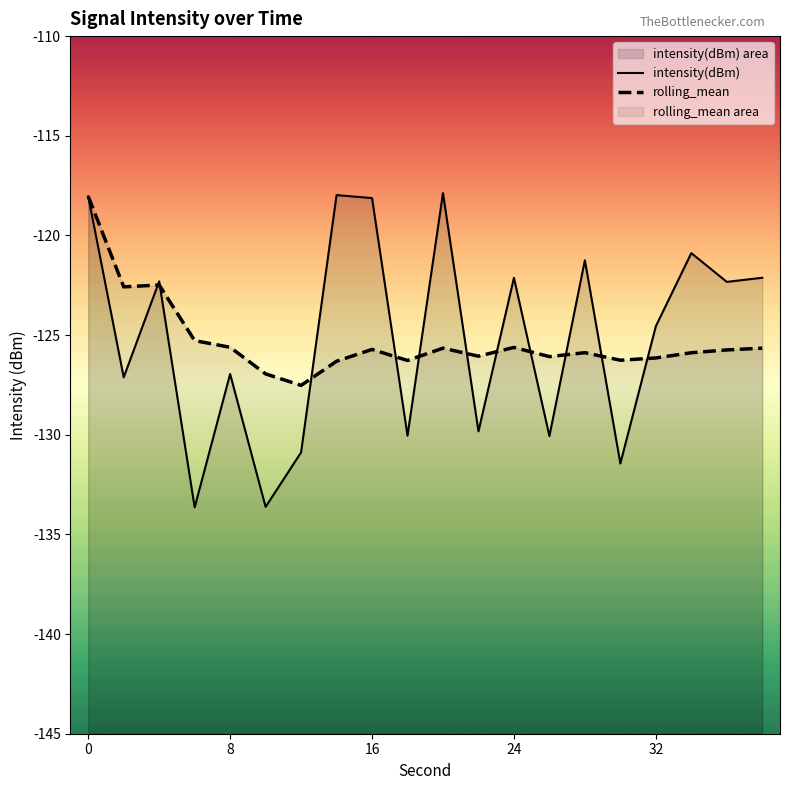

What is the sum of all intensity(dBm) values?

-2501.2